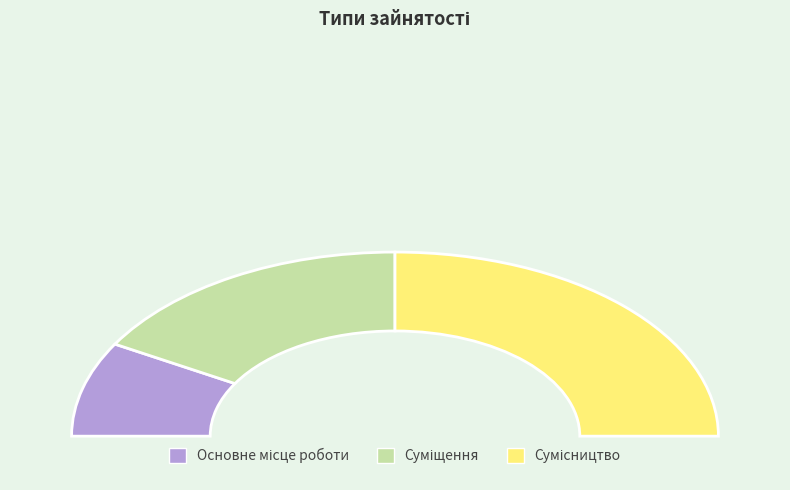

Do Сумісництво and Основне місце роботи together represent more than half of the pie?

Yes